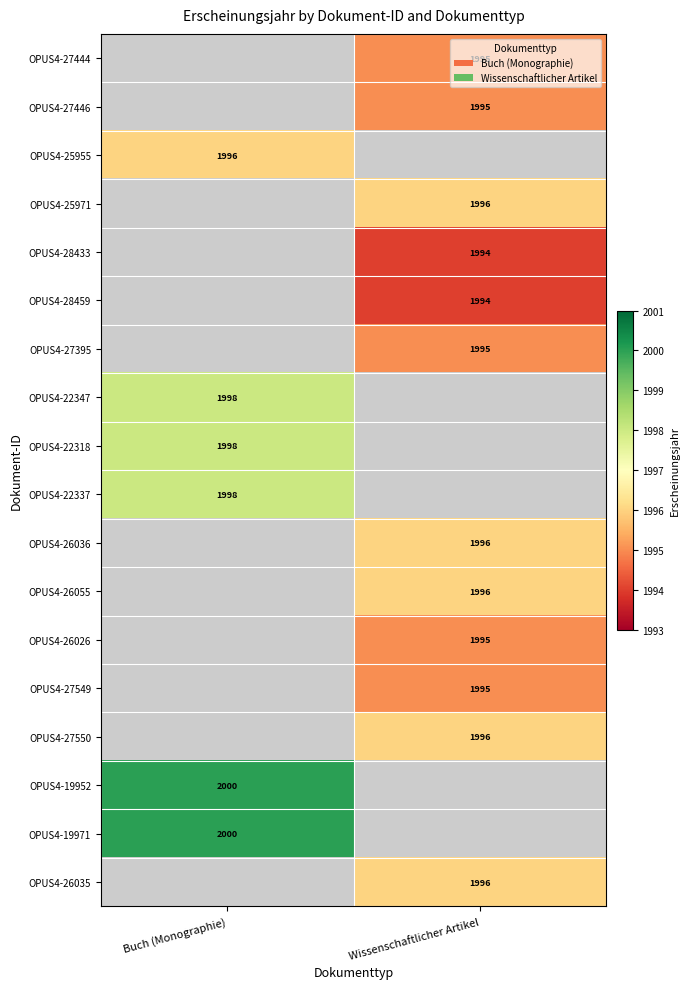

The value of OPUS4-19971 at Buch (Monographie) is 2000. True or false?

True